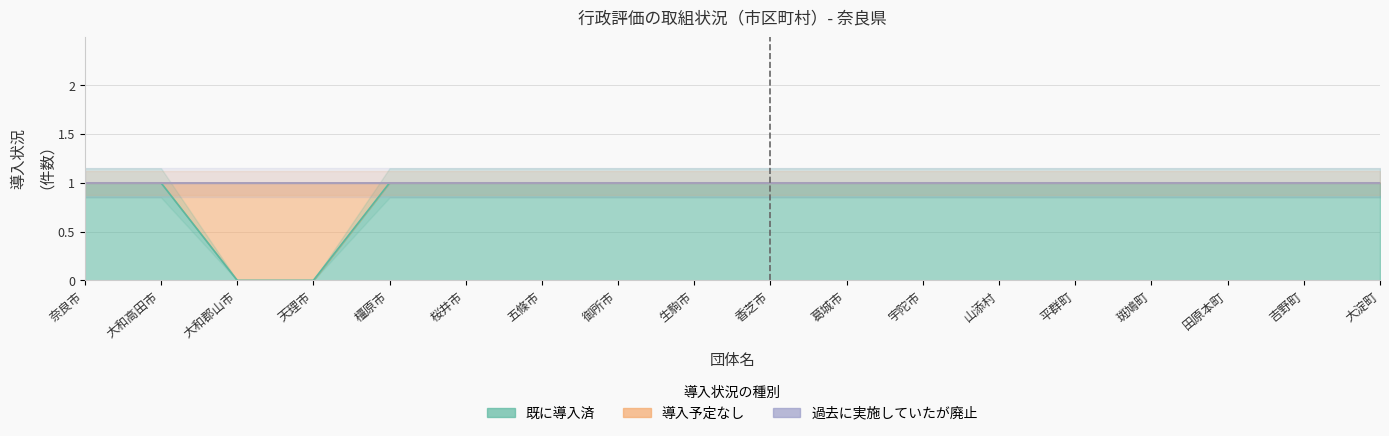

What is the label of the 18th point from the left?

大淀町